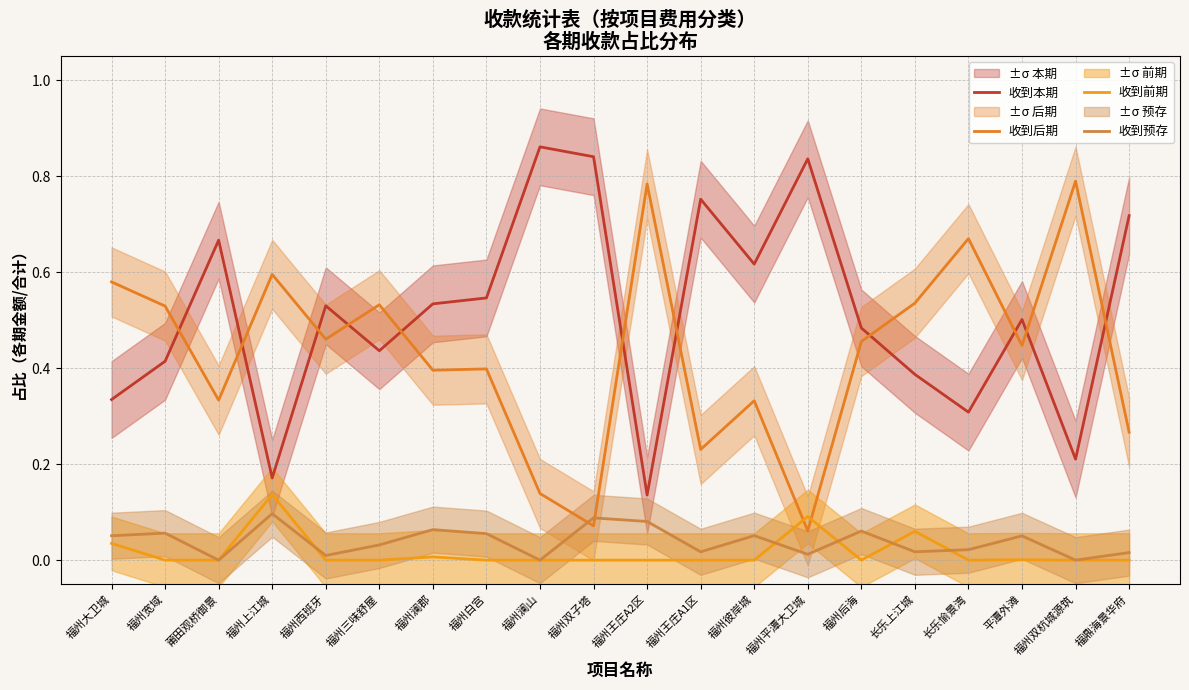

Reading left to right, list all the values displayed in this chart.

收到本期: 0.3	0.4	0.7	0.2	0.5	0.4	0.5	0.5	0.9	0.8	0.1	0.8	0.6	0.8	0.5	0.4	0.3	0.5	0.2	0.7
收到后期: 0.6	0.5	0.3	0.6	0.5	0.5	0.4	0.4	0.1	0.1	0.8	0.2	0.3	0.1	0.5	0.5	0.7	0.4	0.8	0.3
收到前期: 0.0	0.0	0.0	0.1	0.0	0.0	0.0	0.0	0.0	0.0	0.0	0.0	0.0	0.1	0.0	0.1	0.0	0.0	0.0	0.0
收到预存: 0.1	0.1	0.0	0.1	0.0	0.0	0.1	0.1	0.0	0.1	0.1	0.0	0.1	0.0	0.1	0.0	0.0	0.1	0.0	0.0